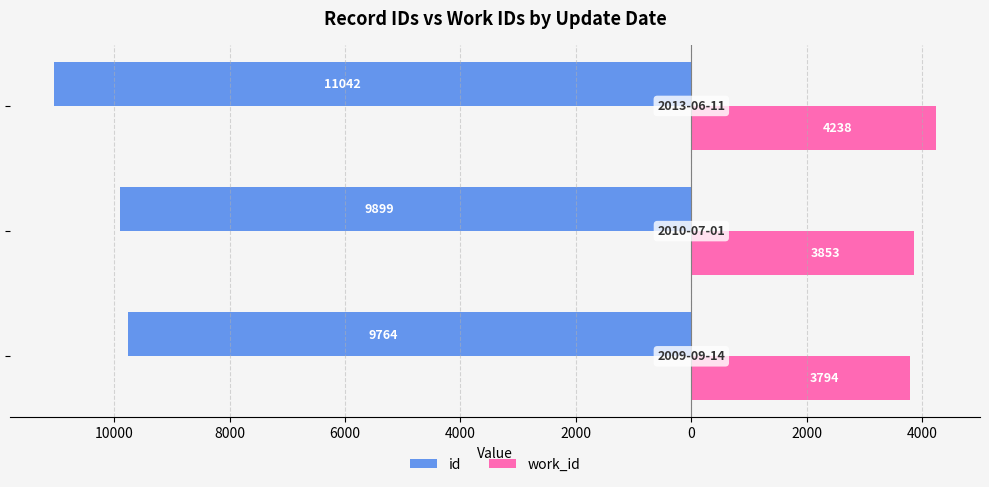

Reading right to left, list all the values displayed in this chart.

id: -11042	-9899	-9764
work_id: 4238	3853	3794